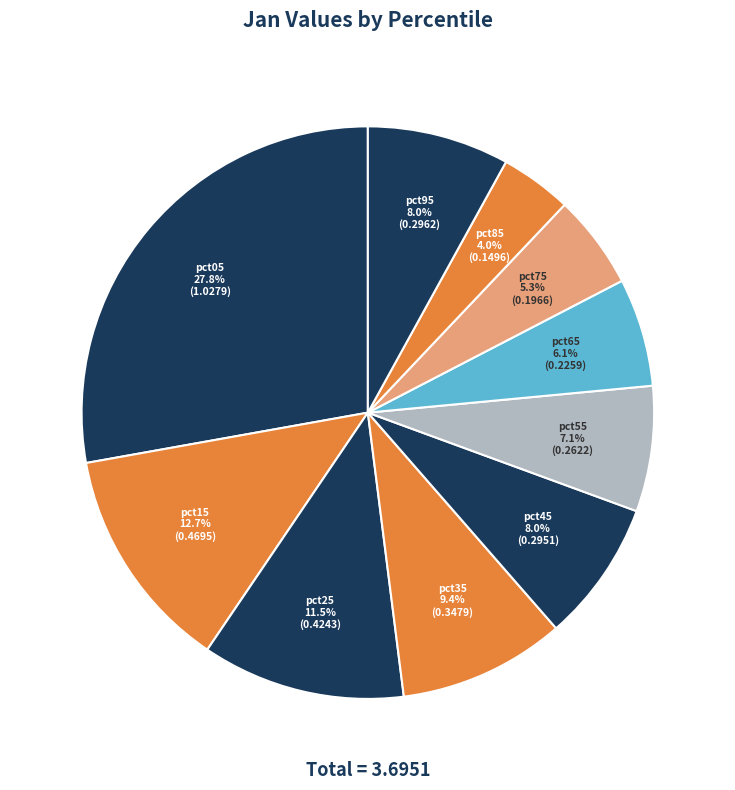

What is the smallest slice in the pie chart?

pct85